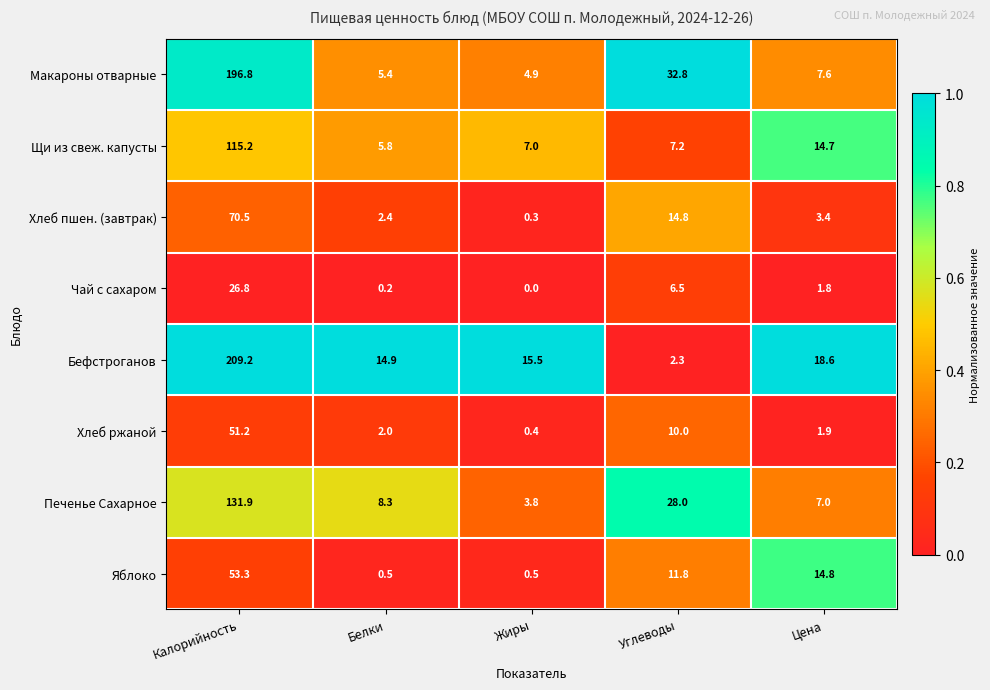

What is the sum of the Щи из свеж. капусты values at Белки and Калорийность?

121.0